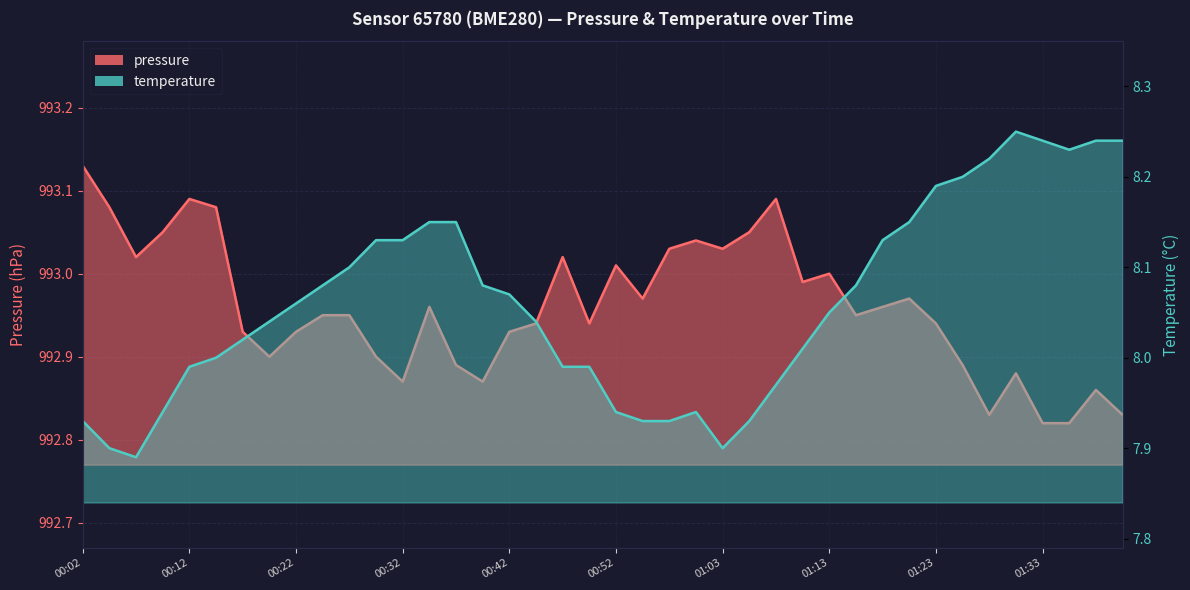

How many values in the temperature series exceed 8?

25